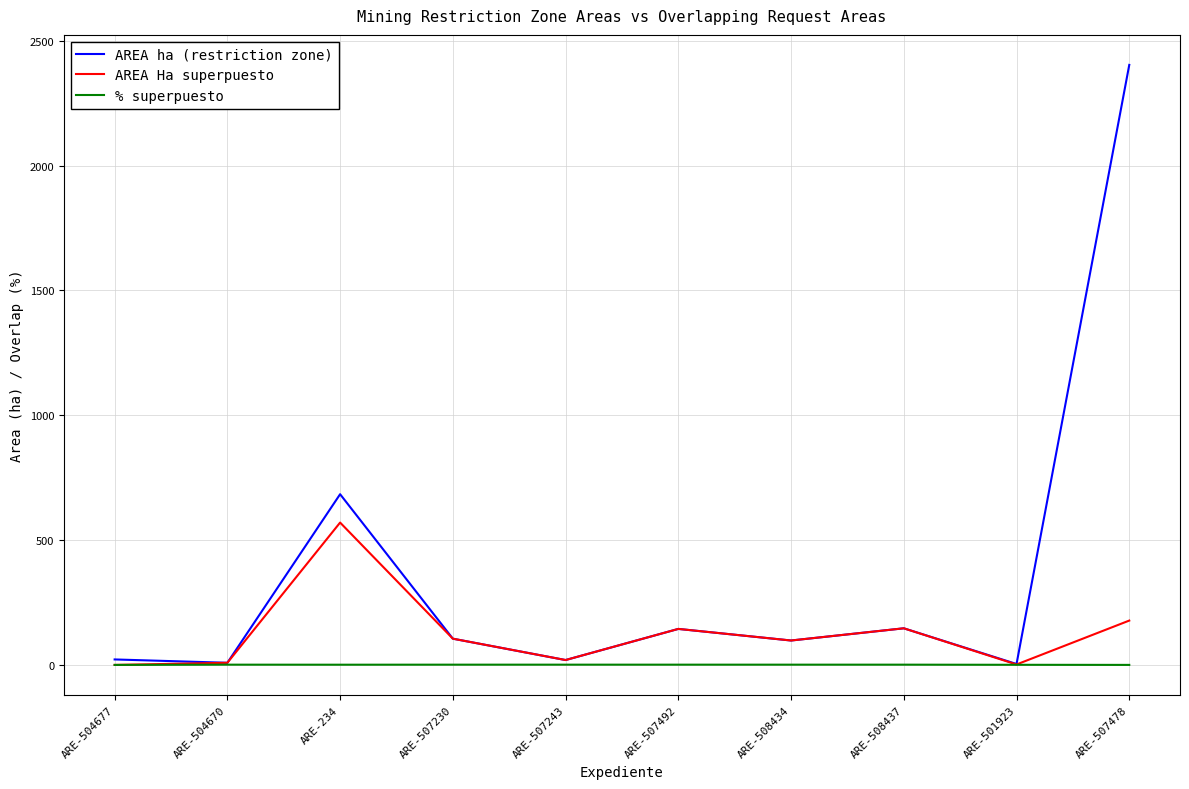

List the series in order of their peak value, lowest first.

% superpuesto, AREA Ha superpuesto, AREA ha (restriction zone)